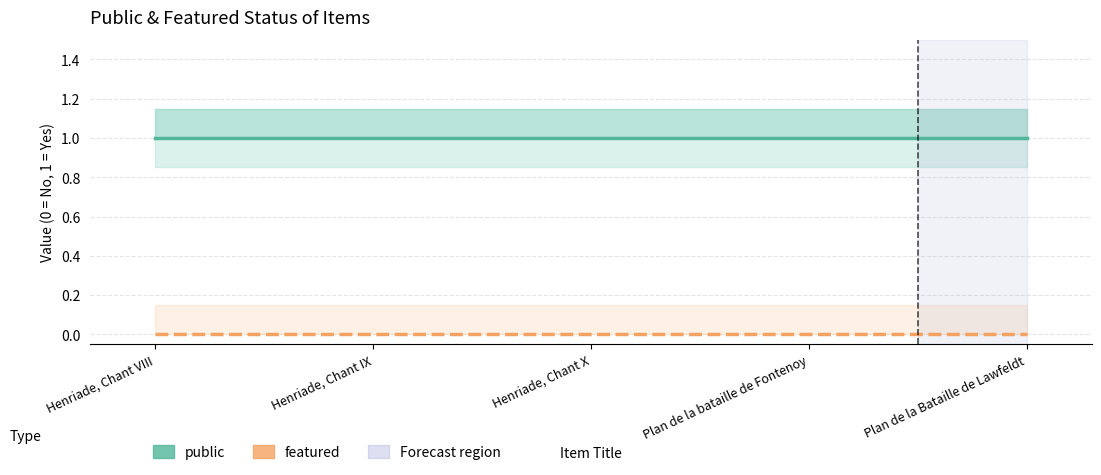

Which series has the widest spread of values?

public